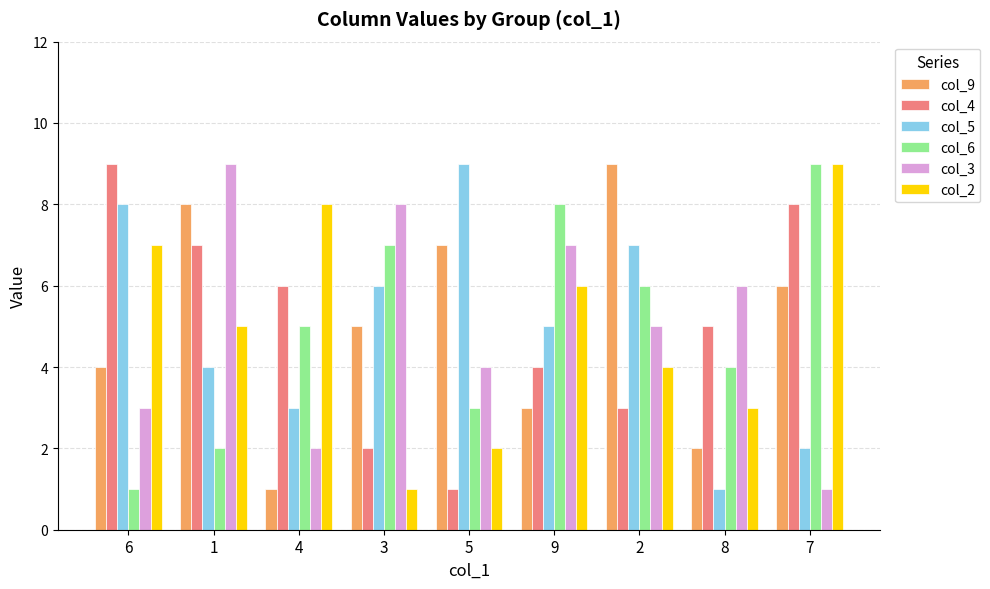

How many bars are there in each group?

6